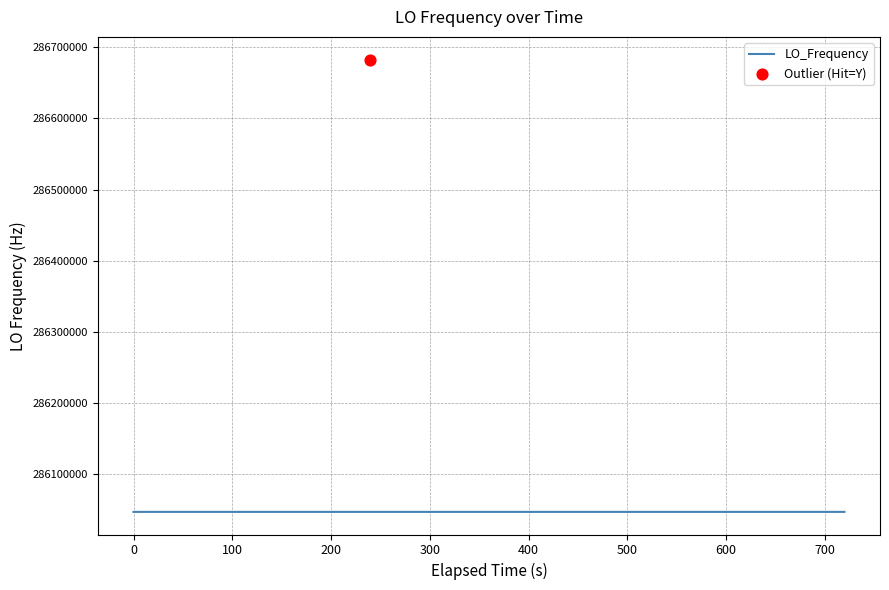

Which has a higher value, 26 or 24?

26